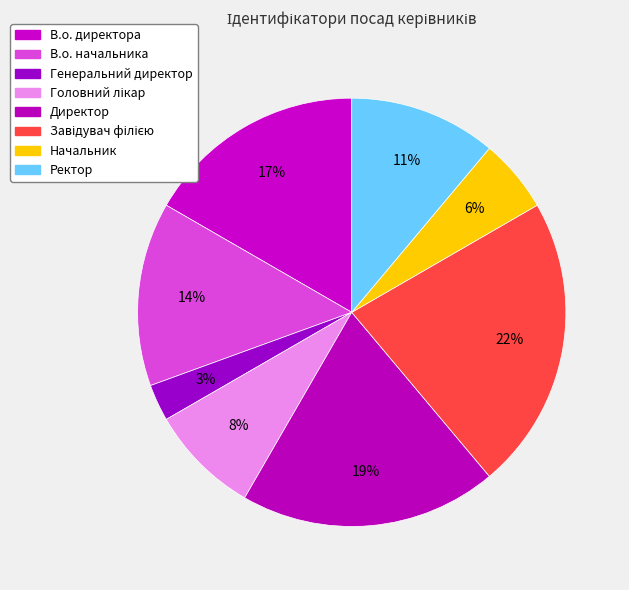

Count the number of slices in the pie.

8